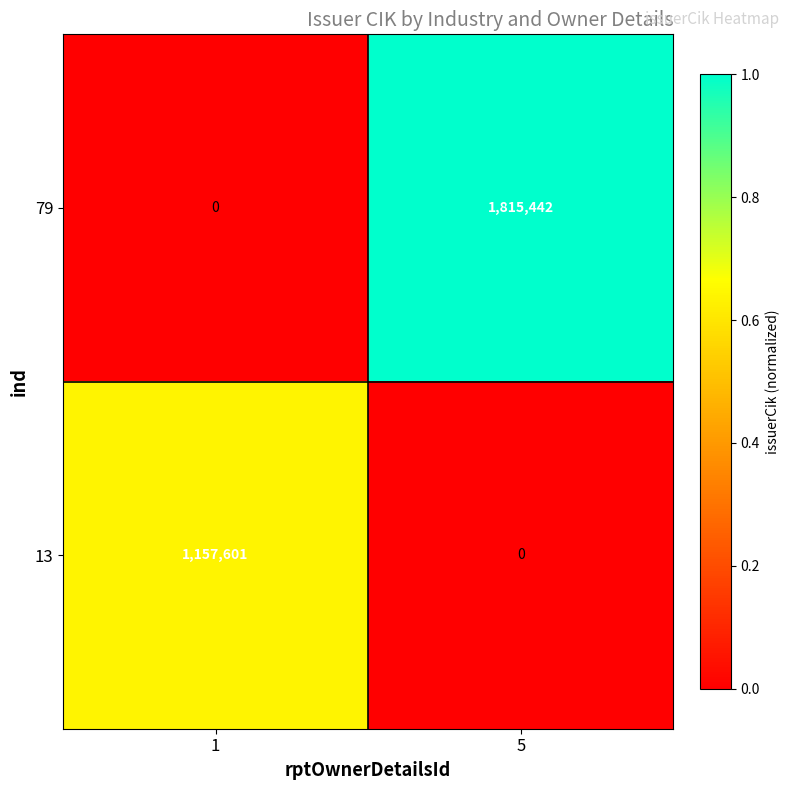

At which category is the sum across all series the highest?

5